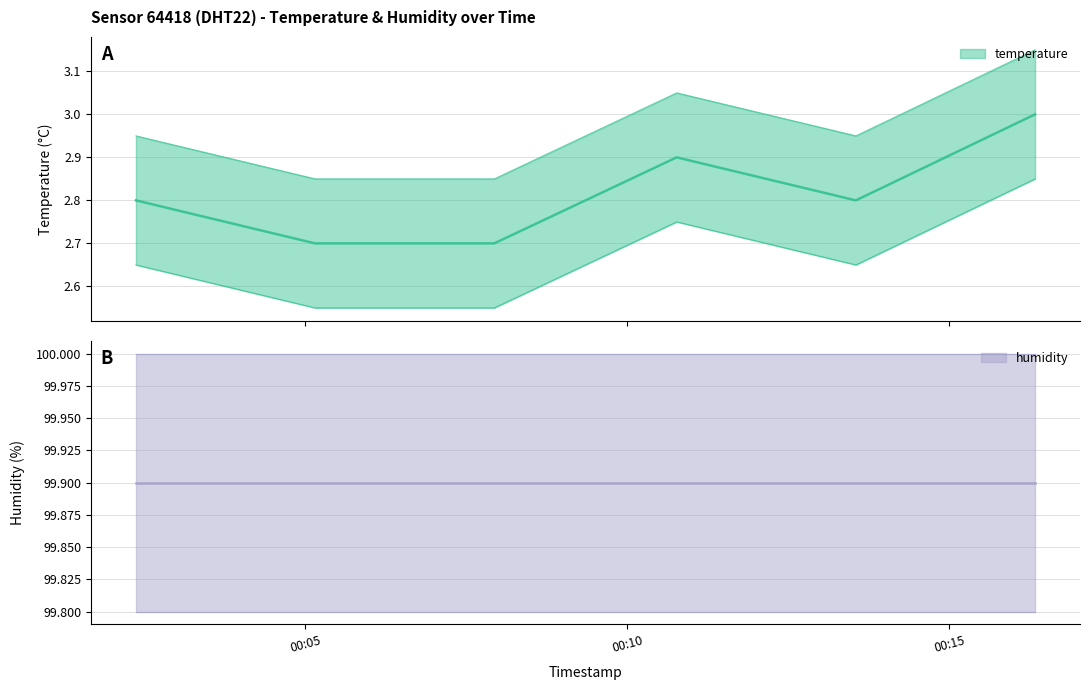

Which category has the lowest value across all series?

2023-12-28T00:05:09